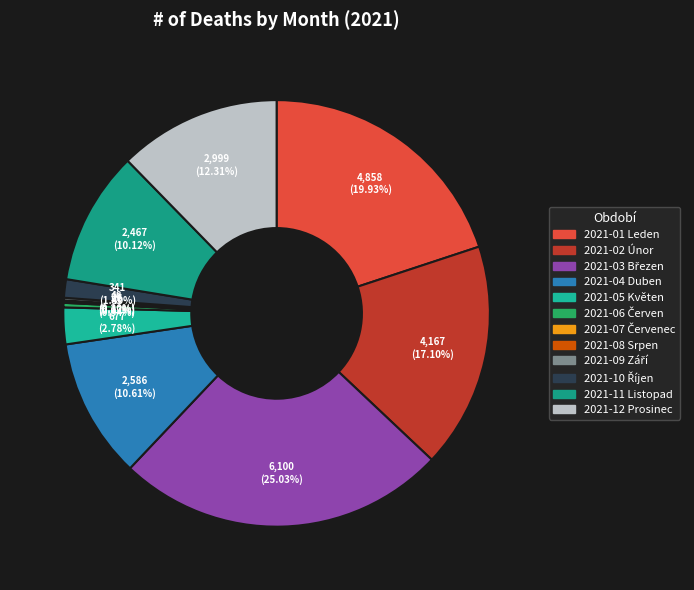

Combined, do 2021-09 Září and 2021-02 Únor account for over 50%?

No